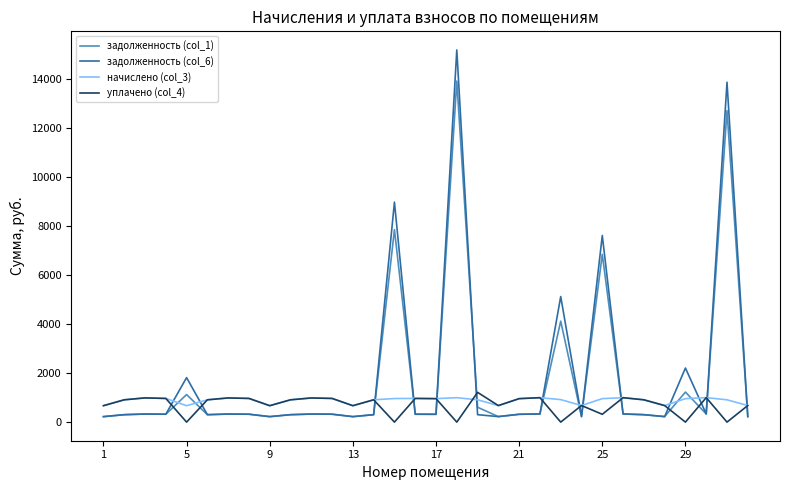

How many lines are shown in the chart?

4